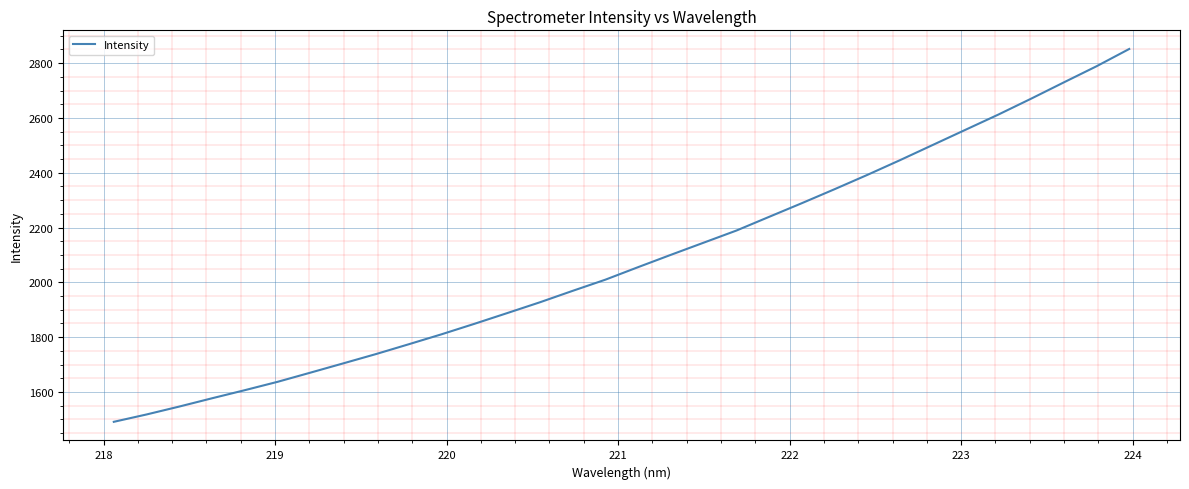

What is the difference between the second highest and second lowest values?

1270.6